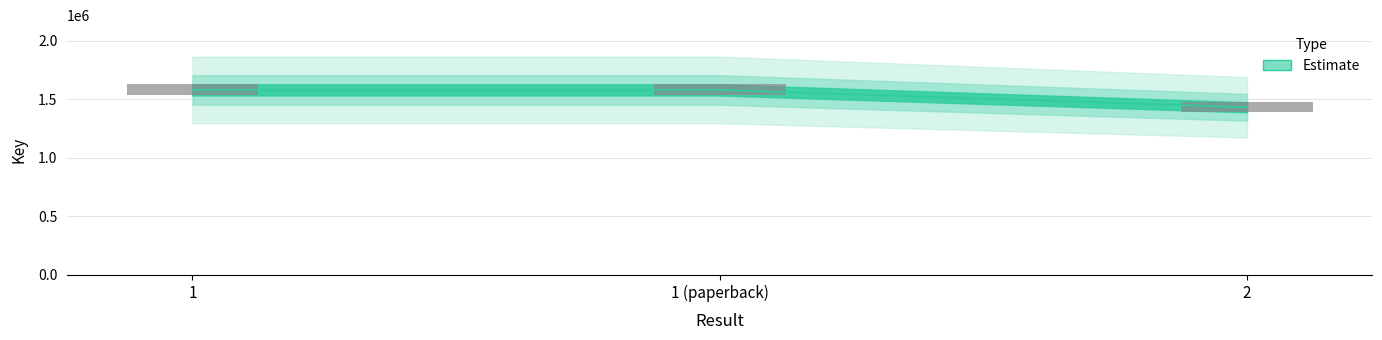

How many data points in Key_center are less than 1579119?

1